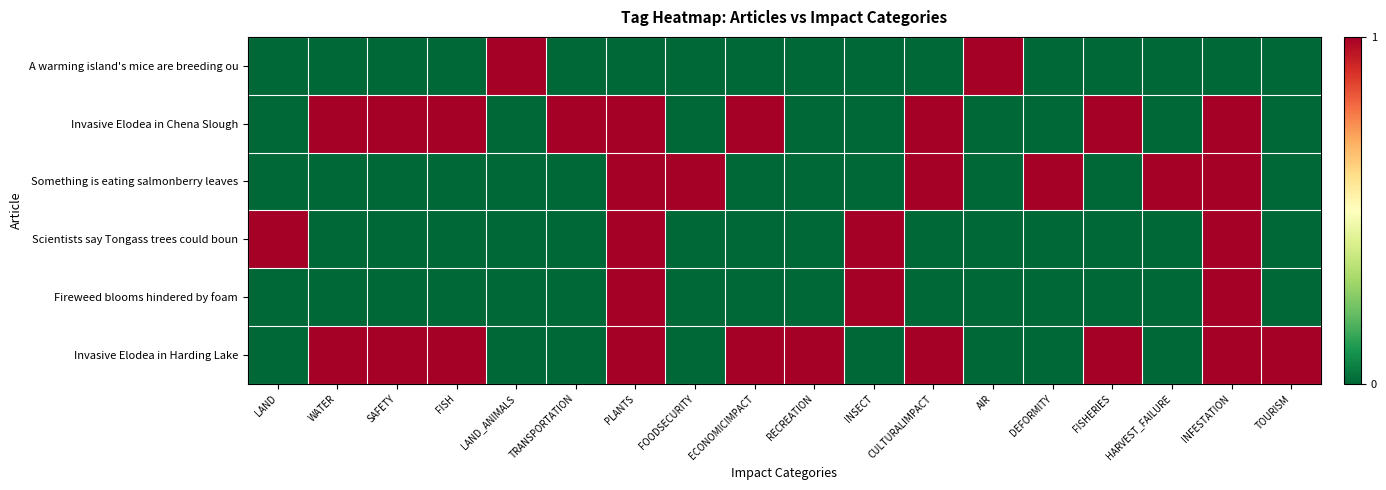

What is the total value across all series at RECREATION?

1